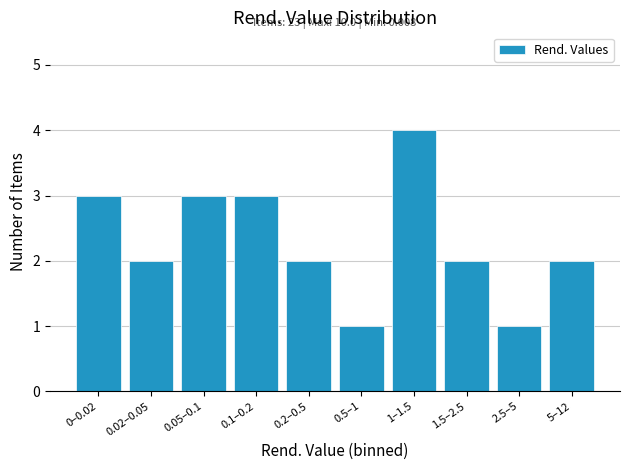

Reading left to right, extract all data points from this chart.

0–0.02=3	0.02–0.05=2	0.05–0.1=3	0.1–0.2=3	0.2–0.5=2	0.5–1=1	1–1.5=4	1.5–2.5=2	2.5–5=1	5–12=2